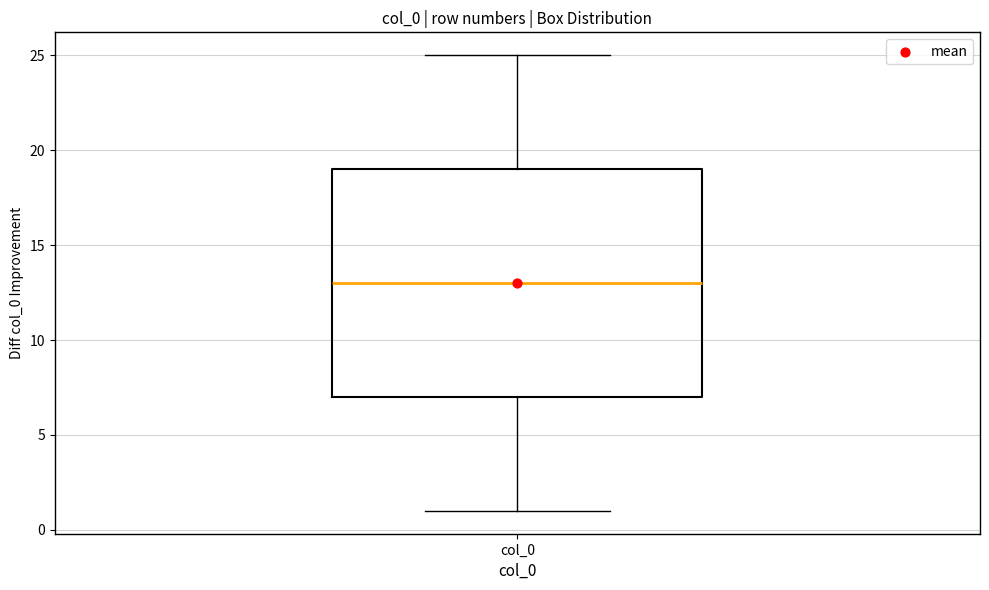

Where is the lower edge of the box for col_0 on the y-axis? The values are not printed on the chart, so give them approximately, as read against the axis.

7